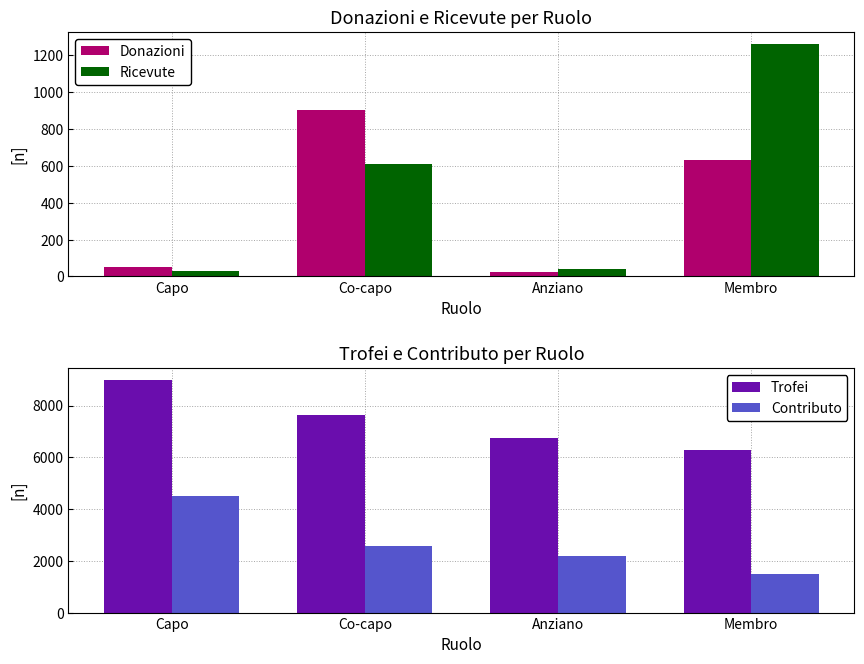

How many series are shown in this chart?

4